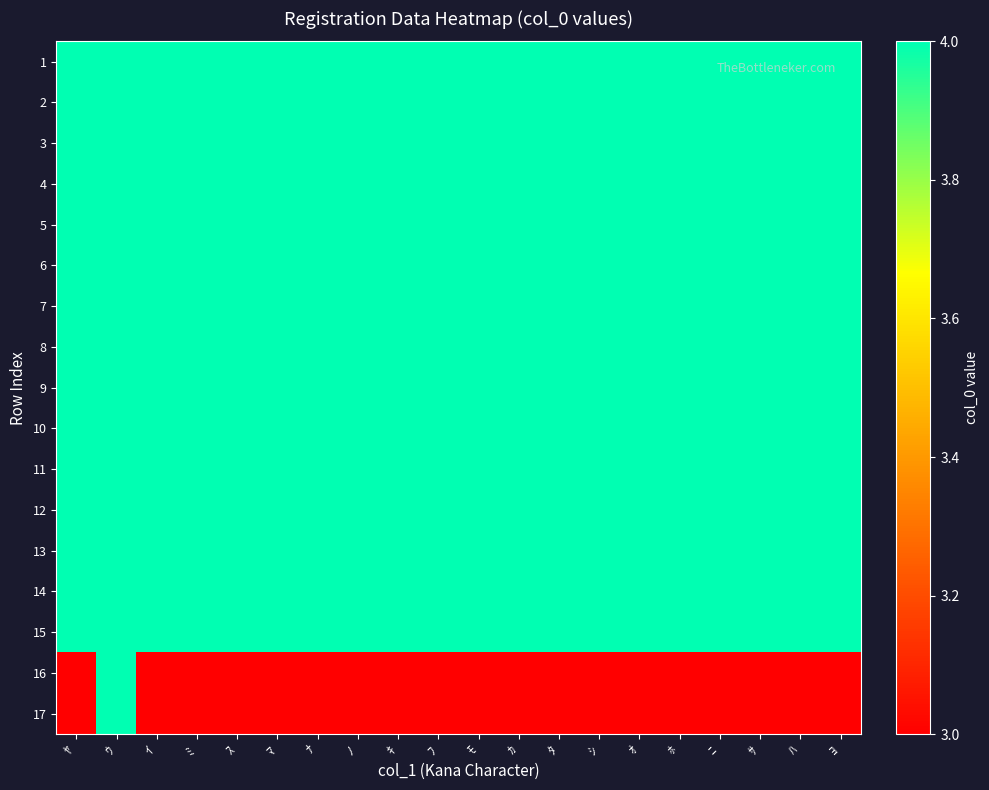

What is the greatest value displayed?

4